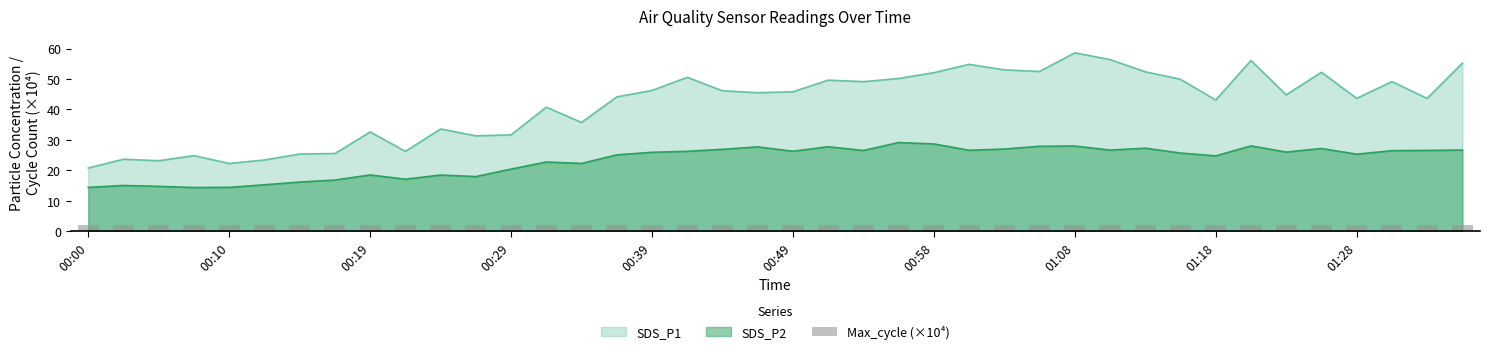

True or false: SDS_P1 and SDS_P2 intersect in this chart.

False